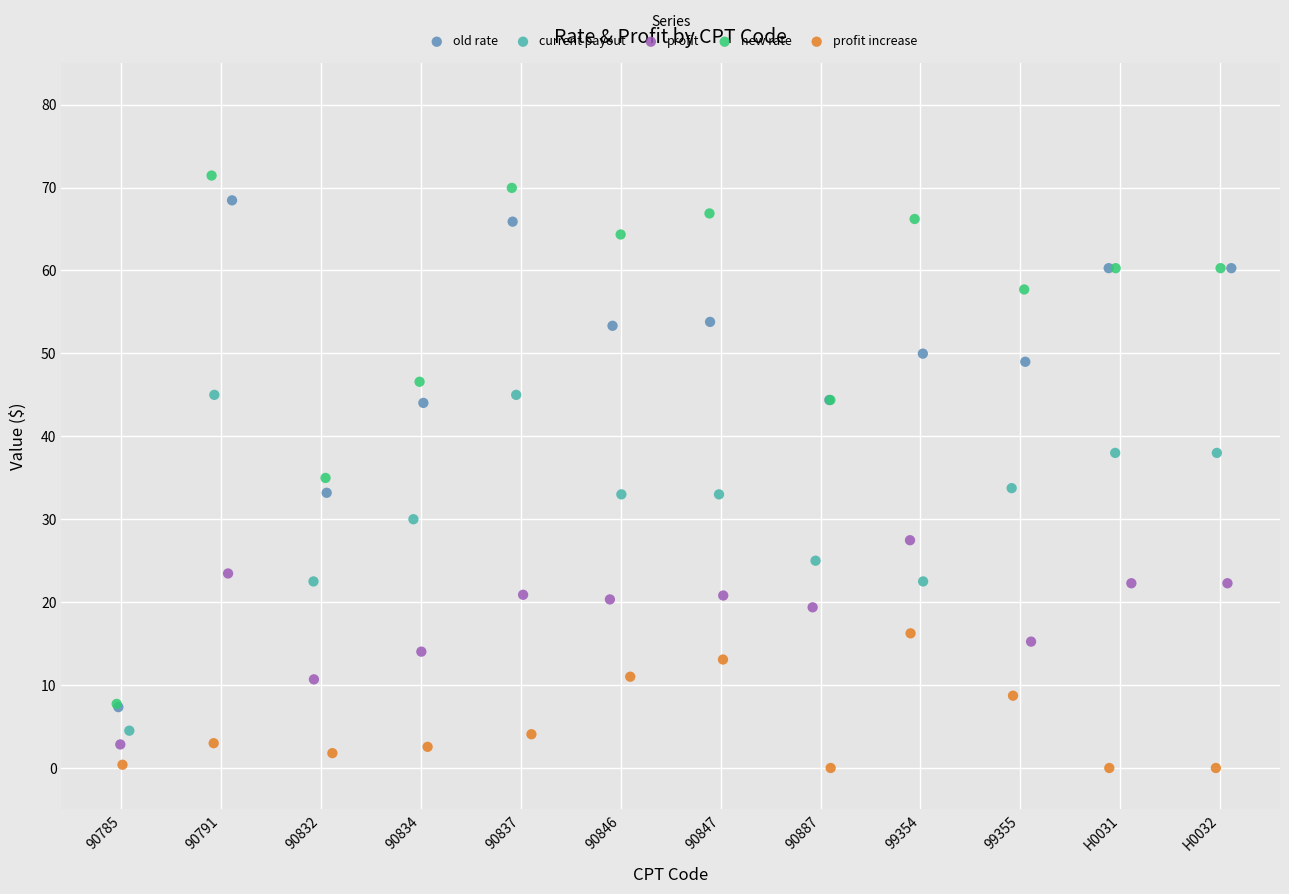

Which series has the largest Y range (max minus min)?

new rate